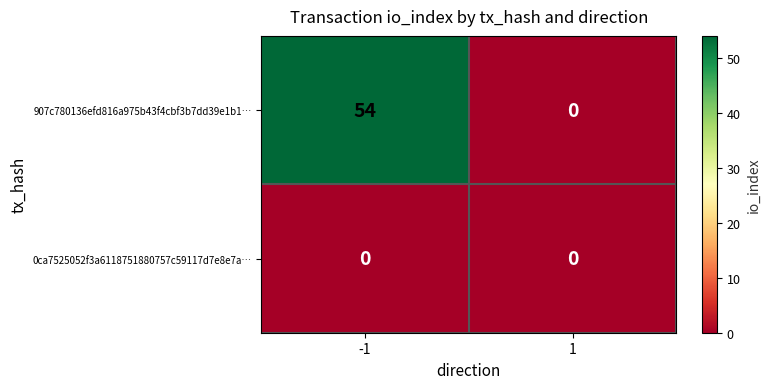

Is it true that 907c780136efd816a975b43f4cbf3b7dd39e1b1… equals 0 at 1?

True